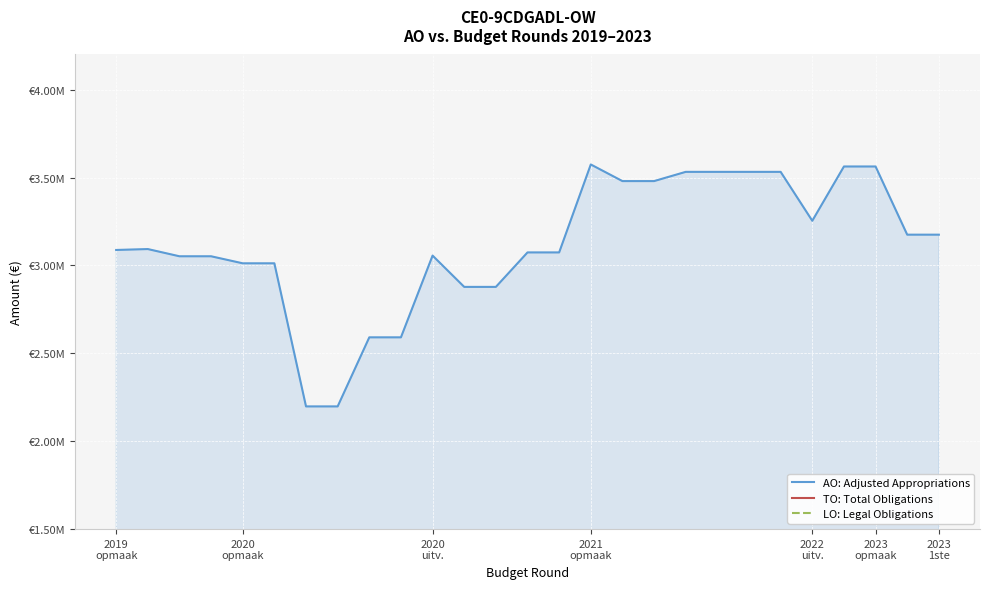

Reading right to left, list all the values displayed in this chart.

AO: Adjusted Appropriations: 3174993	3174993	3562855	3562855	3254026	3532310	3532310	3532310	3532310	3479806	3479806	3574333	3074027	3074027	2877931	2877931	3056034	2590944	2590944	2198012	2198012	3012099	3012099	3052101	3052101	3093141	3087997
TO: Total Obligations: 0	0	0	0	0	0	0	0	0	0	0	0	0	0	0	0	0	0	0	0	0	0	0	0	0	0	0
LO: Legal Obligations: 0	0	0	0	0	0	0	0	0	0	0	0	0	0	0	0	0	0	0	0	0	0	0	0	0	0	0